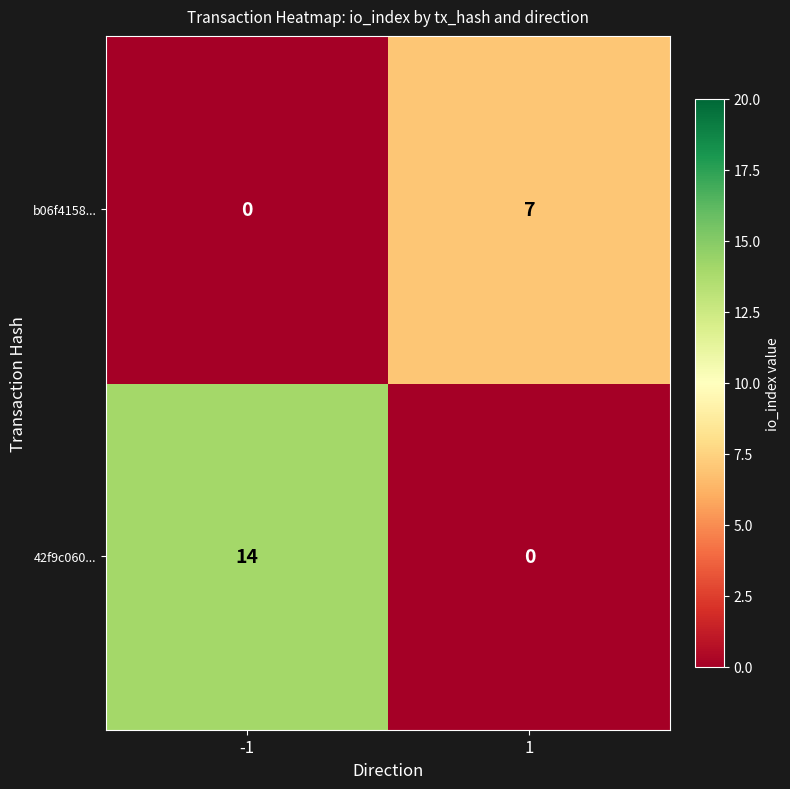

Which series has the largest total across all categories?

42f9c060...